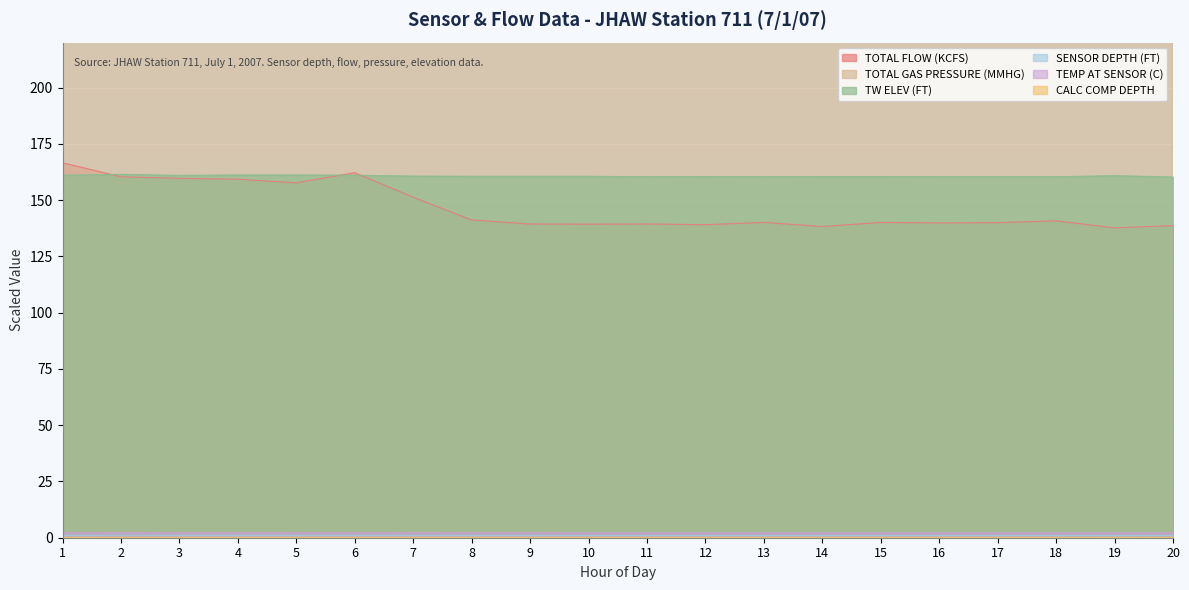

List the labels in order of TW ELEV (FT) value, smallest first.

20, 11, 13, 16, 17, 18, 12, 14, 15, 8, 9, 10, 7, 19, 3, 1, 6, 4, 5, 2